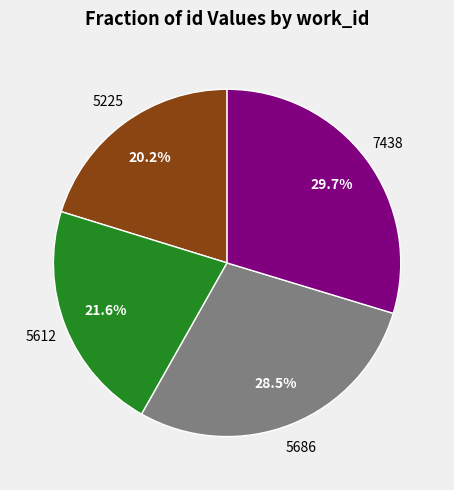

Does any single category account for the majority?

No